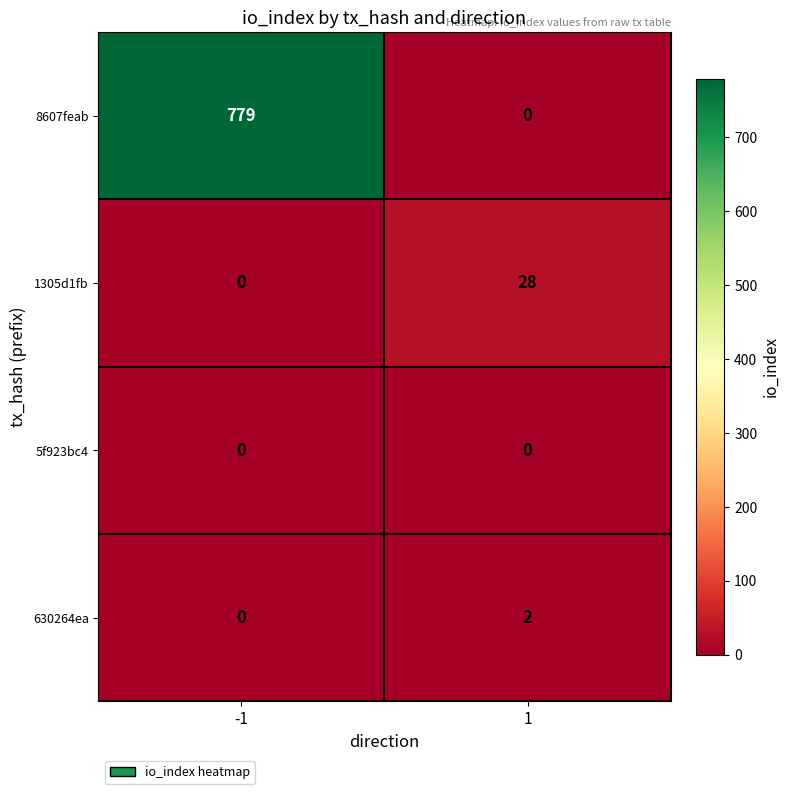

Which series has the largest total across all categories?

8607feab